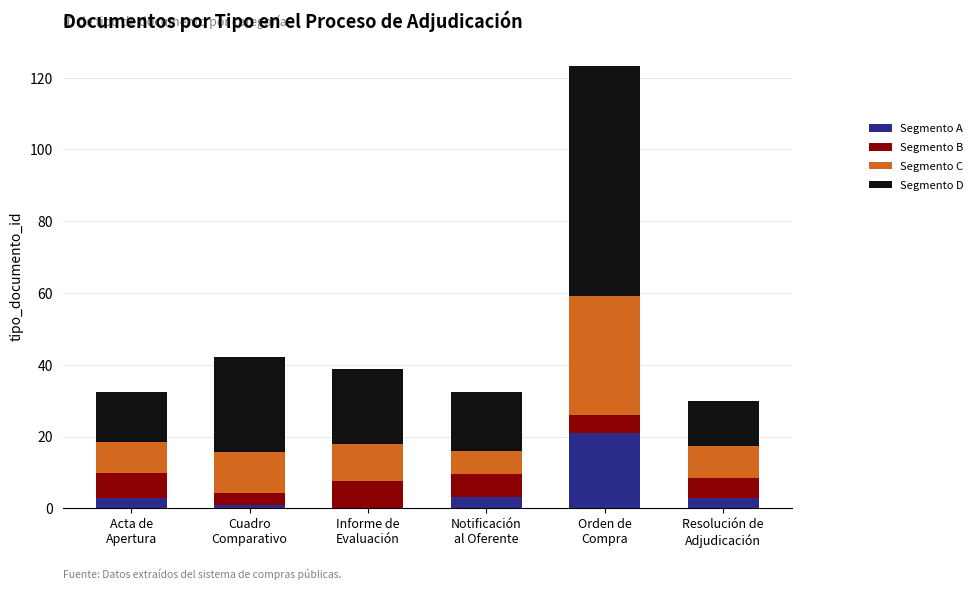

What is the sum of all Segmento A values?

31.1